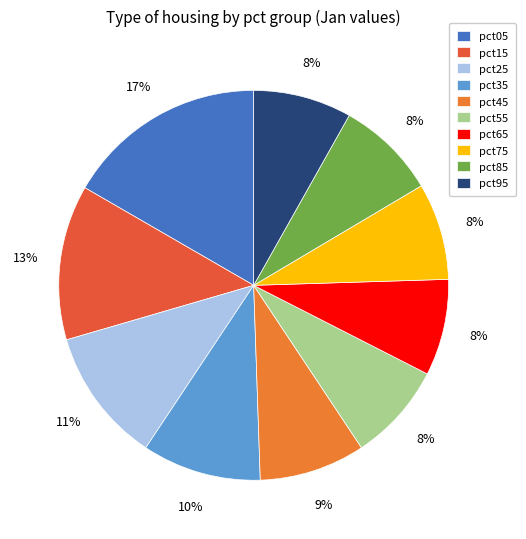

Which slice is the largest?

pct05